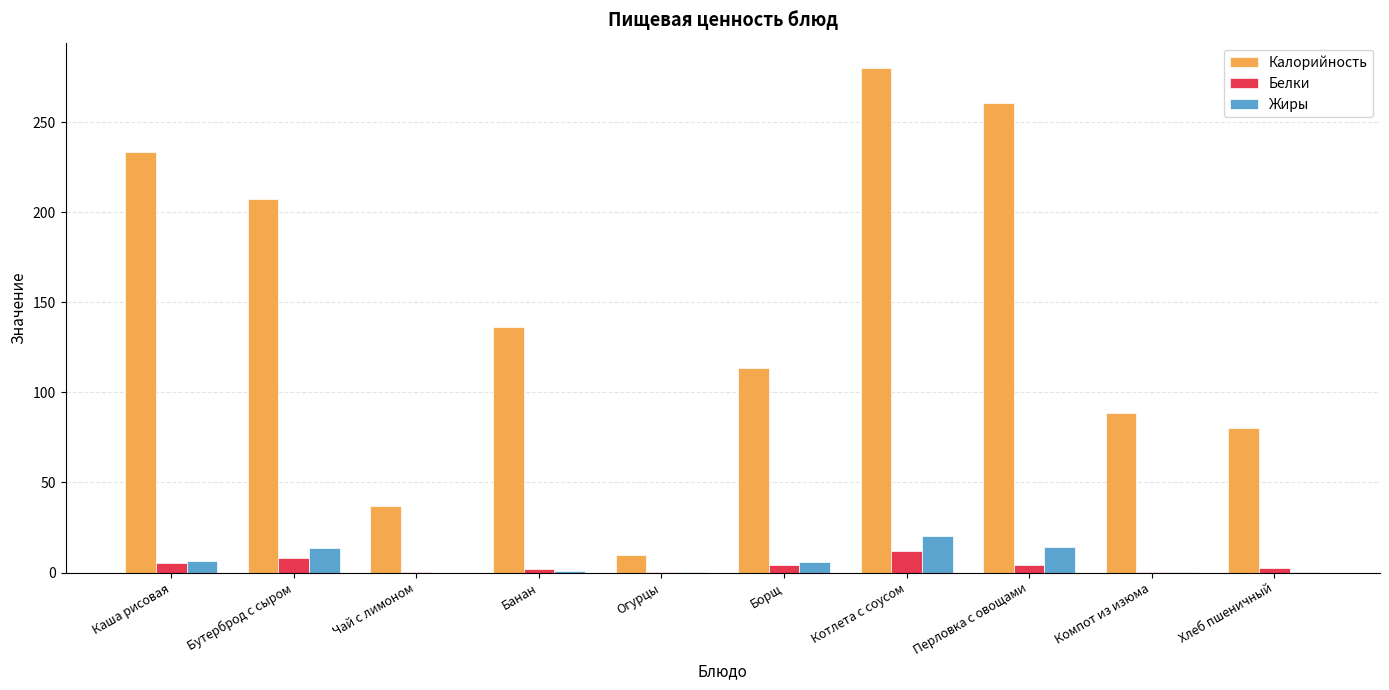

The Белки series shows 0.0 at Чай с лимоном. True or false?

True